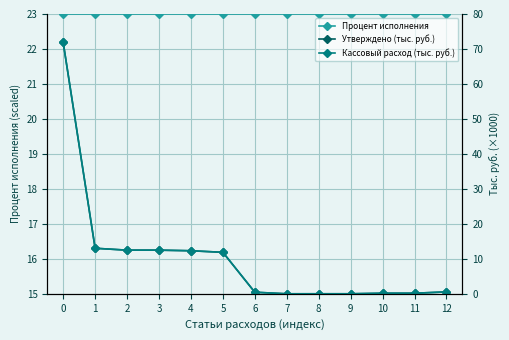

At how many categories does at least one series exceed 28?

1